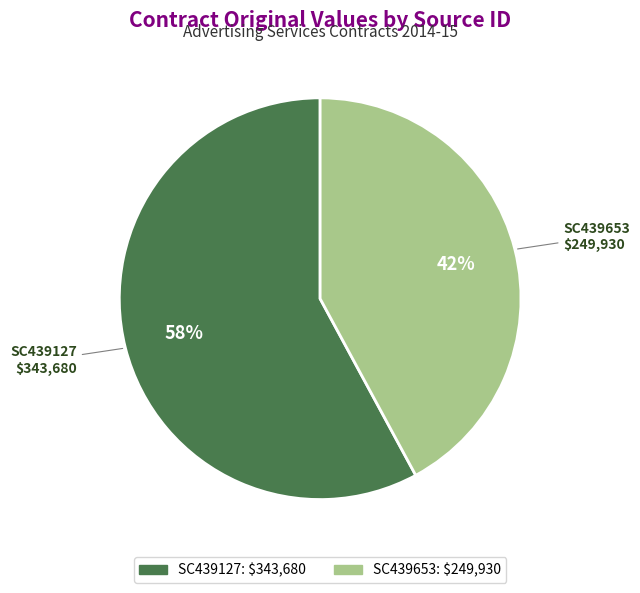

Rank the categories by value from lowest to highest.

SC439653, SC439127